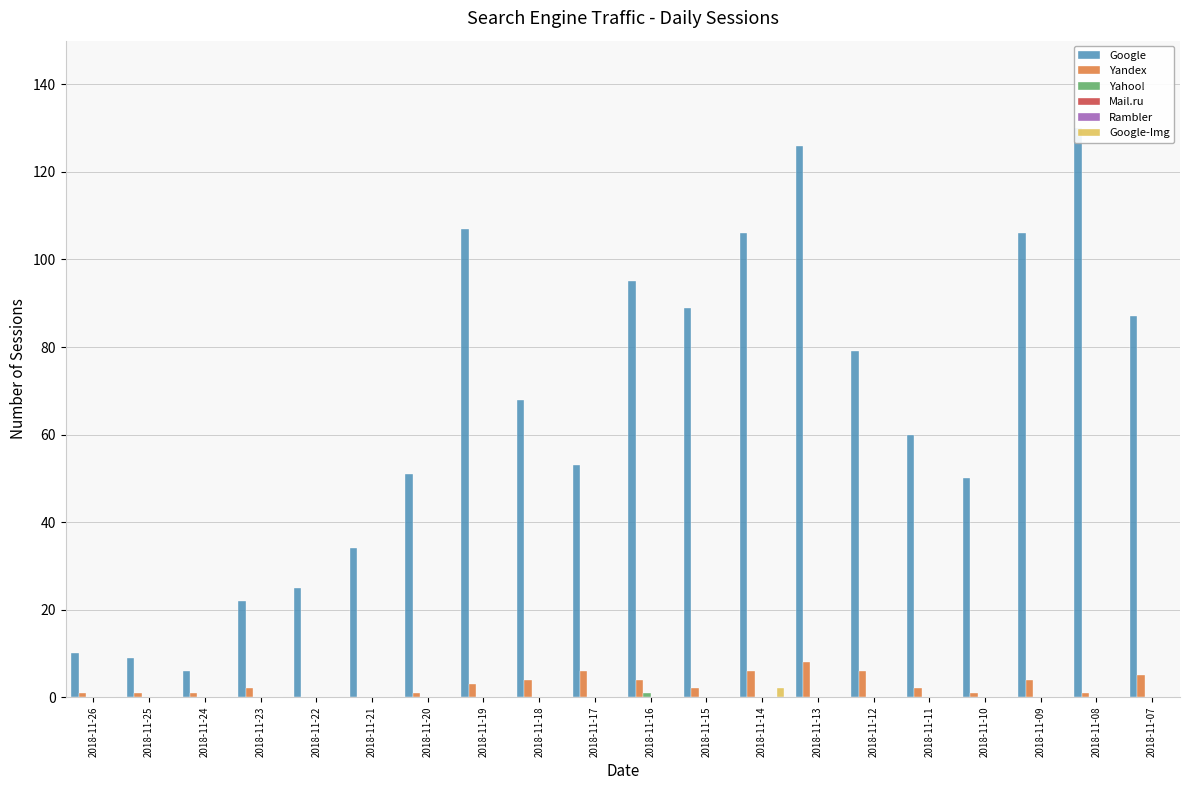

What is the difference between the maximum and second lowest values in the Yahoo! series?

1